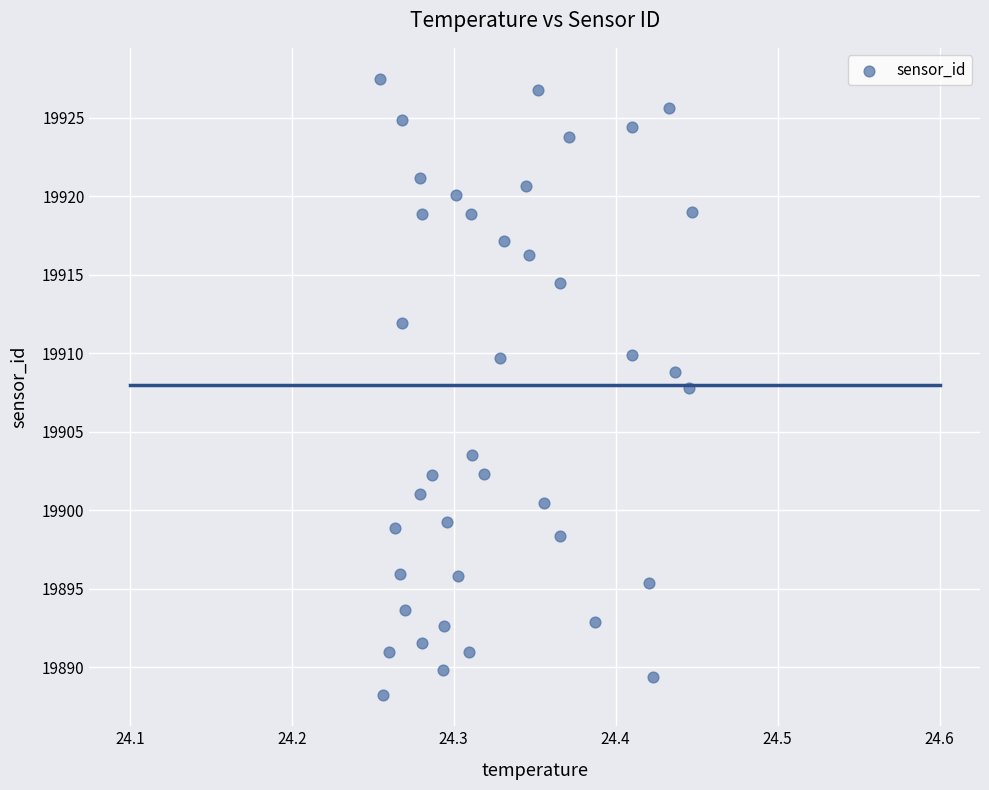

What Y value in the scatter plot is closest to 19907?

19907.8